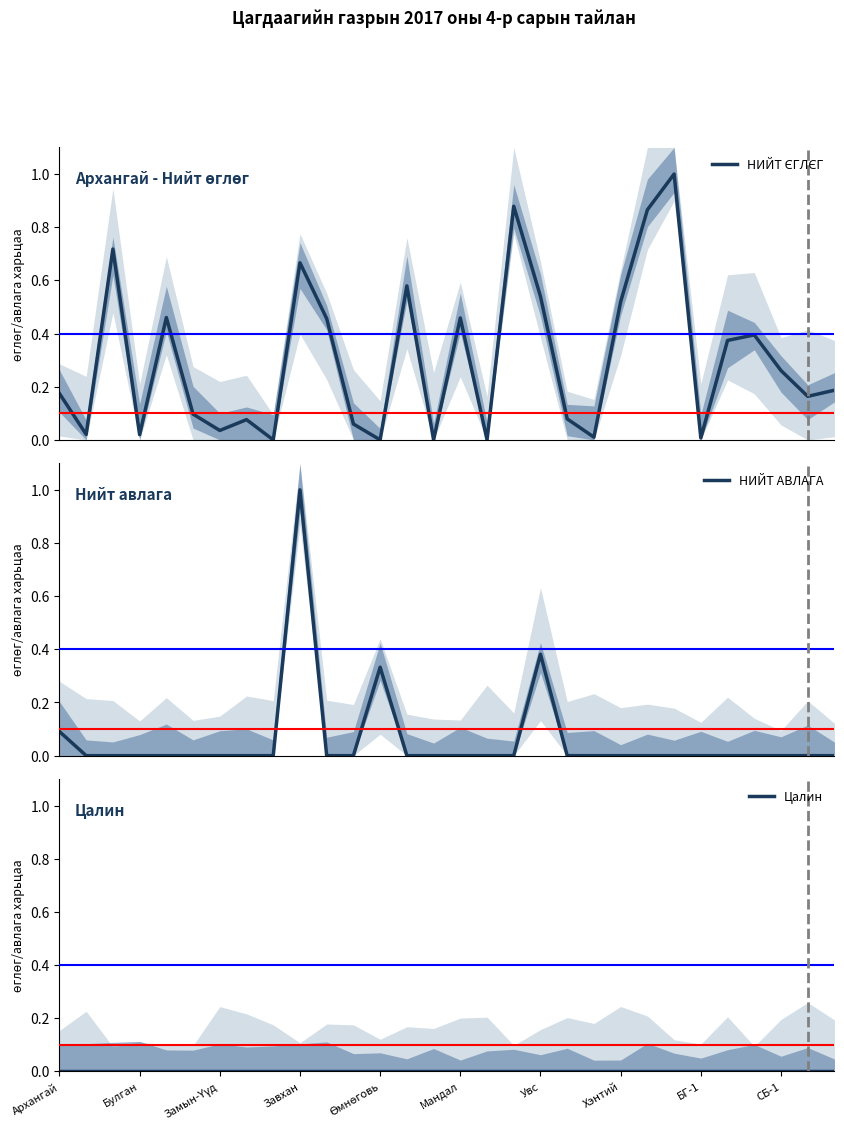

What position from the left is Хэнтий?

22